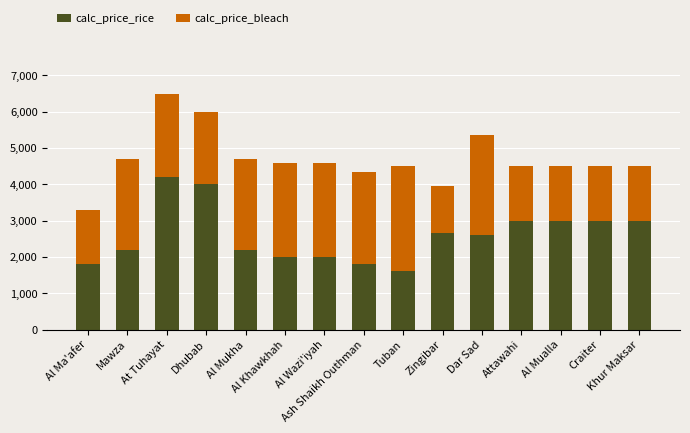

What is the difference between the maximum and minimum values in the calc_price_rice series?

2600